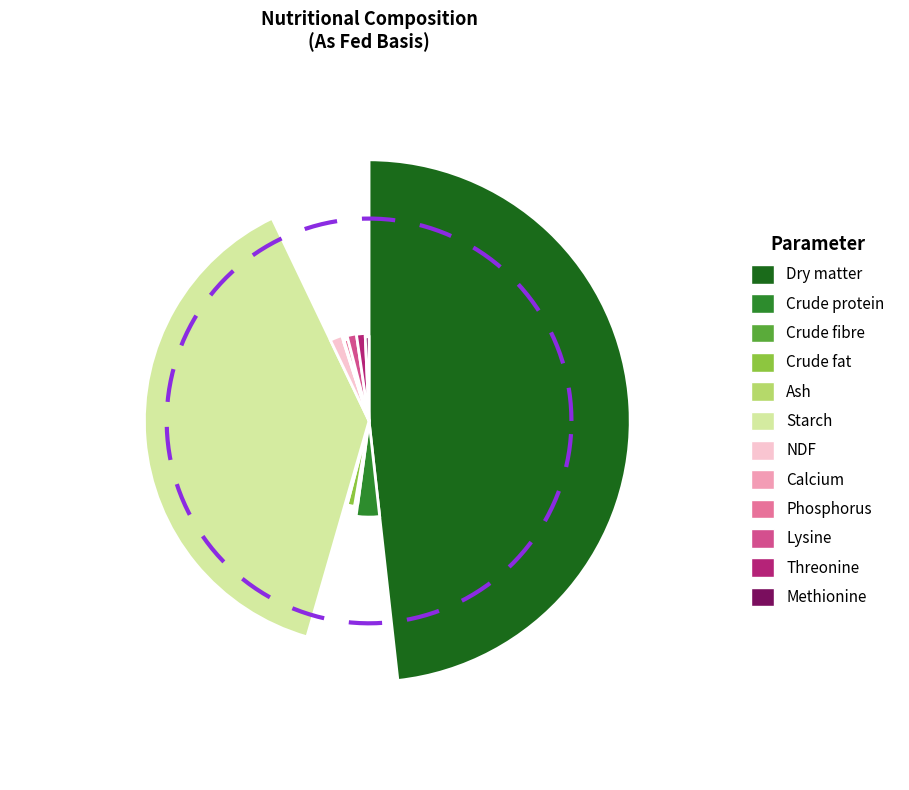

To the nearest percent, what percentage of the pie is Phosphorus?

1%